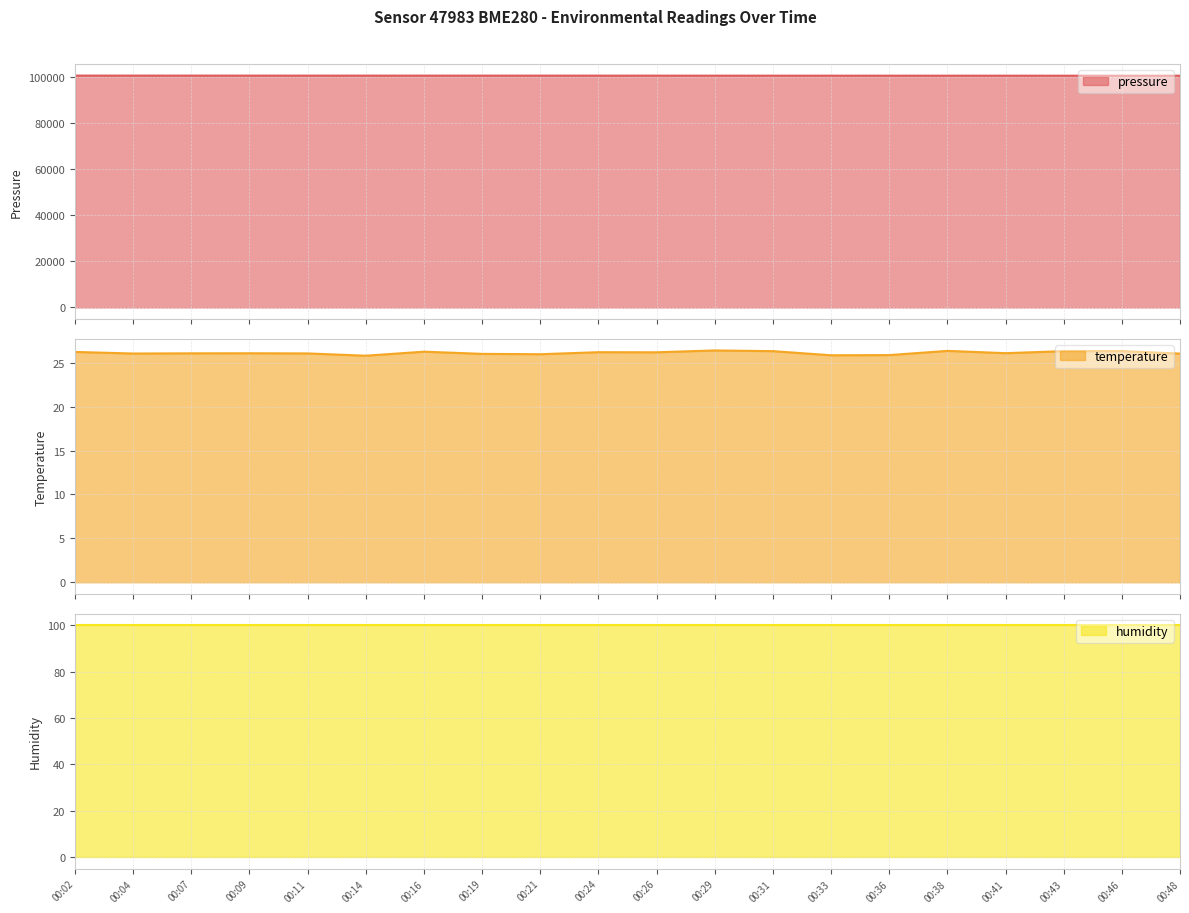

What is the minimum value for pressure?

100643.7